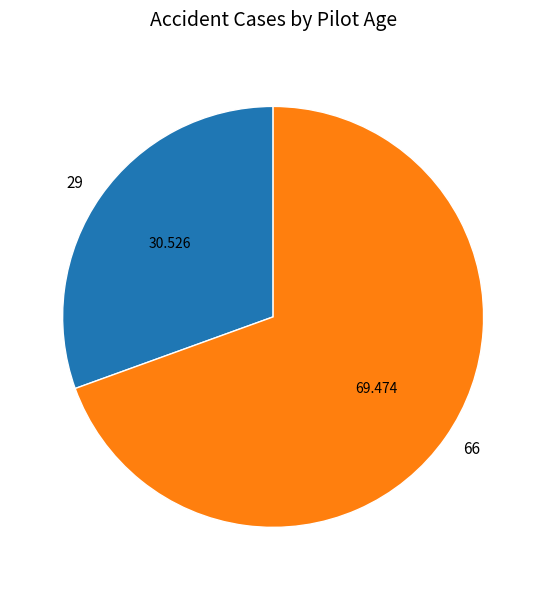

Rank the categories by value from highest to lowest.

66, 29